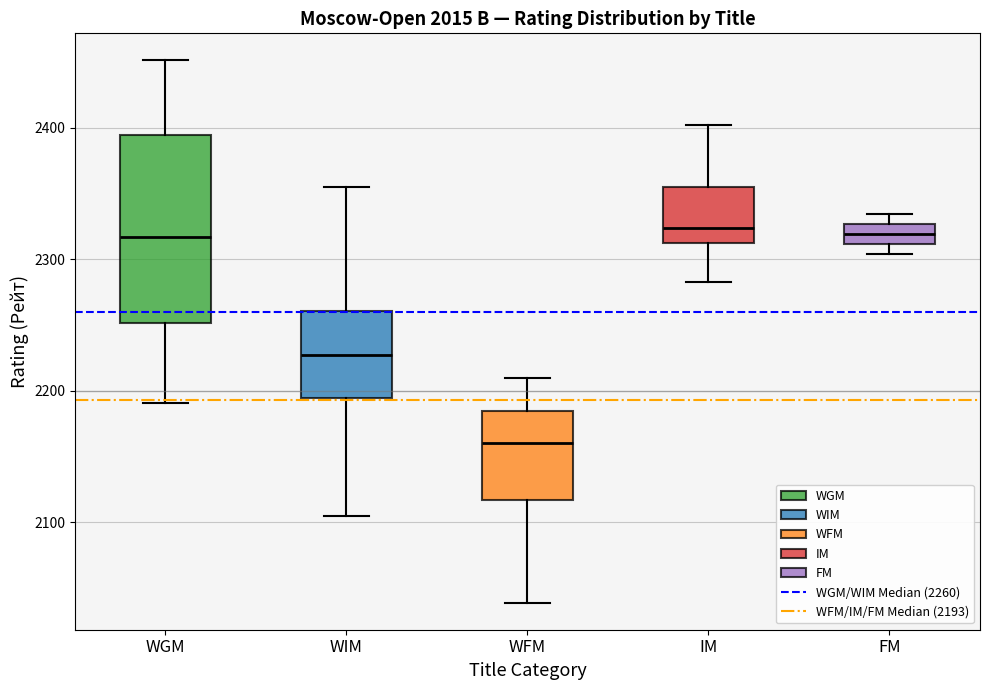

Where is the upper edge of the box for IM on the y-axis? The values are not printed on the chart, so give them approximately, as read against the axis.

2350